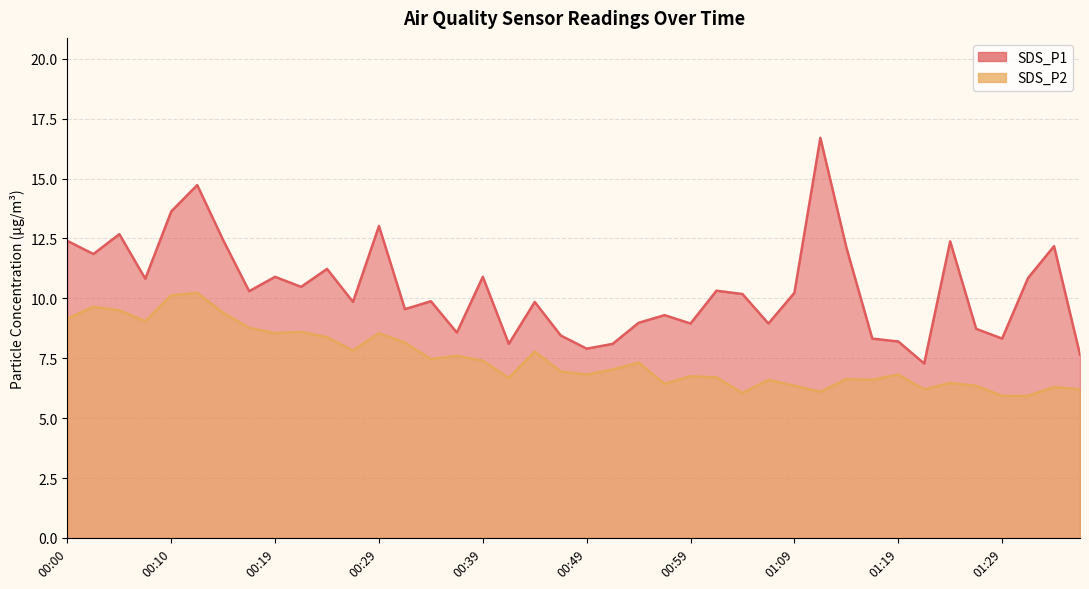

True or false: SDS_P1 and SDS_P2 cross at least once.

False